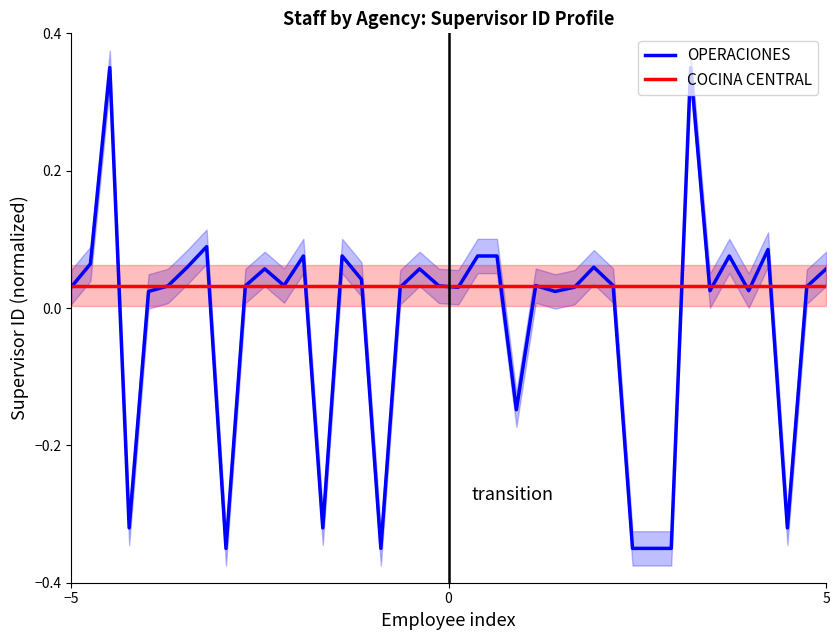

At which label does OPERACIONES first exceed 0?

−5